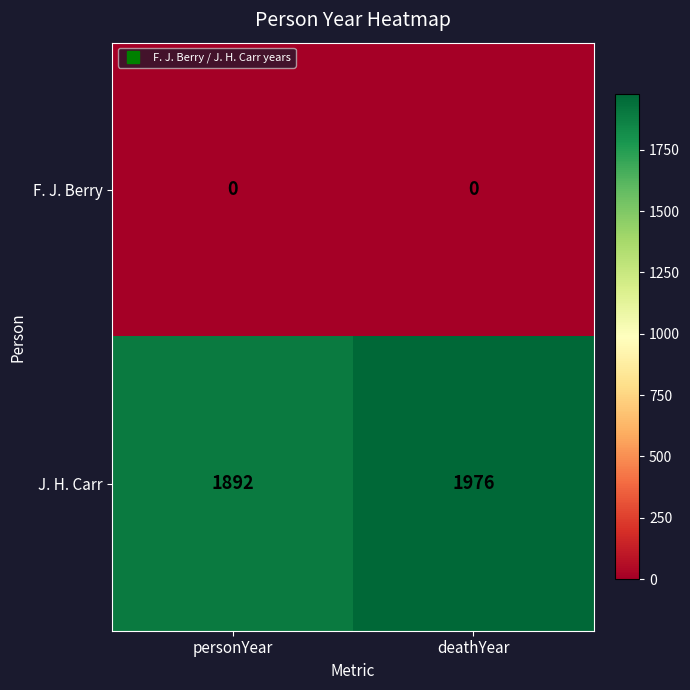

Which series changed the most between personYear and deathYear?

J. H. Carr